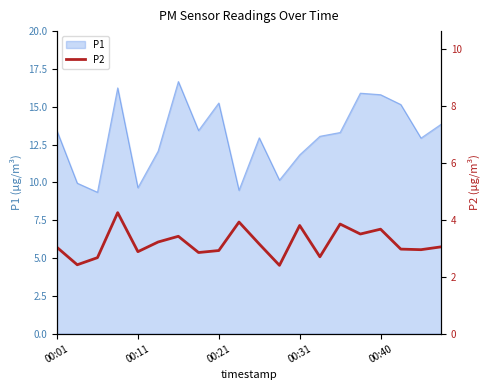

The P1 series shows 13.4 at 00:01. True or false?

True